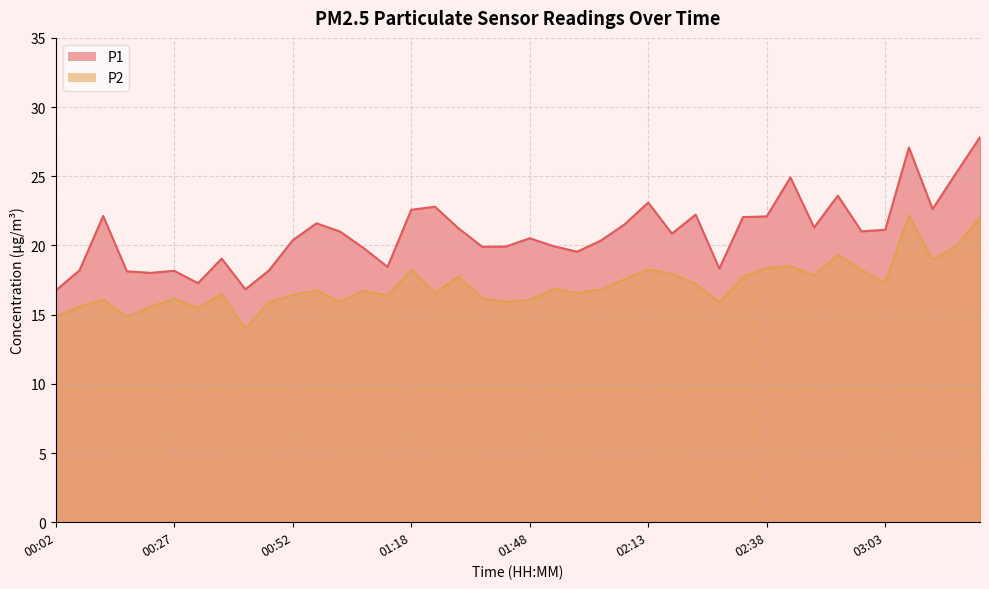

True or false: P1 and P2 cross at least once.

False